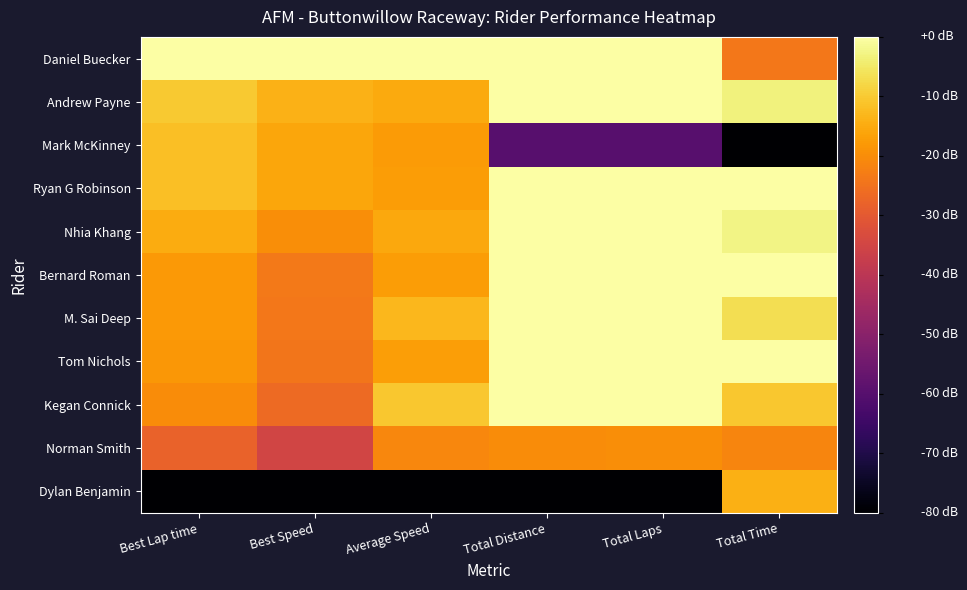

Reading right to left, list all the values displayed in this chart.

Daniel Buecker: Total Time=-23.9	Total Laps=-0.0	Total Distance=-0.0	Average Speed=-0.0	Best Speed=-0.0	Best Lap time=-0.0
Andrew Payne: Total Time=-3.3	Total Laps=-0.0	Total Distance=-0.0	Average Speed=-15.2	Best Speed=-14.0	Best Lap time=-10.2
Mark McKinney: Total Time=-80.0	Total Laps=-60.0	Total Distance=-60.0	Average Speed=-17.7	Best Speed=-15.9	Best Lap time=-11.6
Ryan G Robinson: Total Time=-0.0	Total Laps=-0.0	Total Distance=-0.0	Average Speed=-17.3	Best Speed=-15.9	Best Lap time=-11.6
Nhia Khang: Total Time=-2.7	Total Laps=-0.0	Total Distance=-0.0	Average Speed=-15.6	Best Speed=-19.9	Best Lap time=-14.8
Bernard Roman: Total Time=-0.1	Total Laps=-0.0	Total Distance=-0.0	Average Speed=-17.2	Best Speed=-23.6	Best Lap time=-17.9
M. Sai Deep: Total Time=-6.8	Total Laps=-0.0	Total Distance=-0.0	Average Speed=-12.9	Best Speed=-23.8	Best Lap time=-18.0
Tom Nichols: Total Time=-0.2	Total Laps=-0.0	Total Distance=-0.0	Average Speed=-17.2	Best Speed=-24.1	Best Lap time=-18.2
Kegan Connick: Total Time=-10.5	Total Laps=-0.0	Total Distance=-0.0	Average Speed=-10.4	Best Speed=-26.4	Best Lap time=-20.2
Norman Smith: Total Time=-21.3	Total Laps=-20.0	Total Distance=-20.0	Average Speed=-21.1	Best Speed=-35.1	Best Lap time=-27.9
Dylan Benjamin: Total Time=-14.1	Total Laps=-80.0	Total Distance=-80.0	Average Speed=-80.0	Best Speed=-80.0	Best Lap time=-80.0